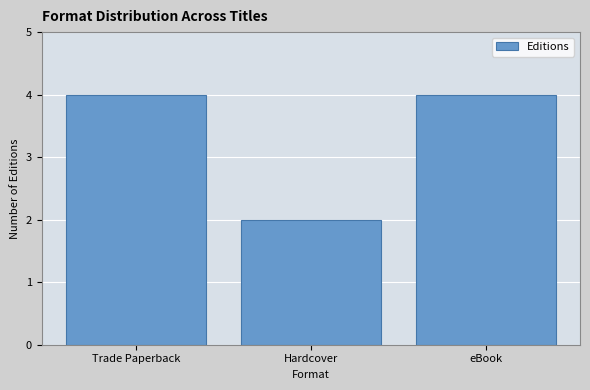

How many bars are there in total?

3